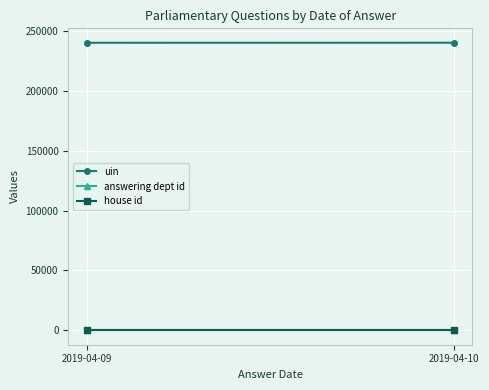

How many values in the uin series are below 240066?

1